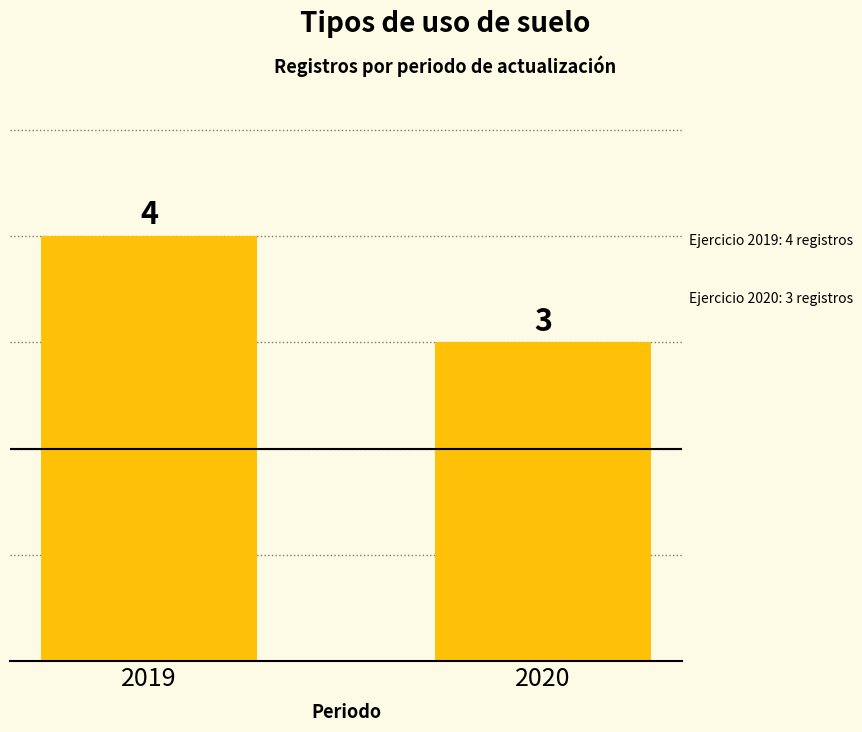

Does the chart contain any negative values?

No